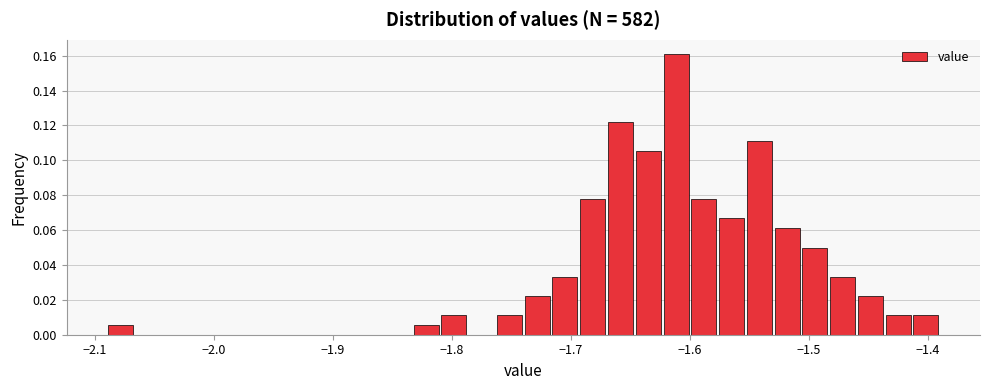

Around what value on the x-axis is the tallest bar? Give the approximate position of its centre, as read against the axis.

-1.61